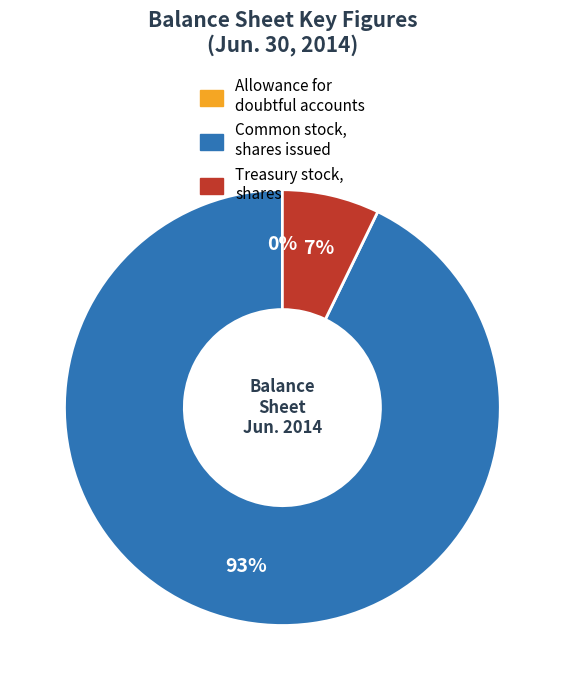

Do Common stock, shares issued and Treasury stock, shares together represent more than half of the pie?

Yes